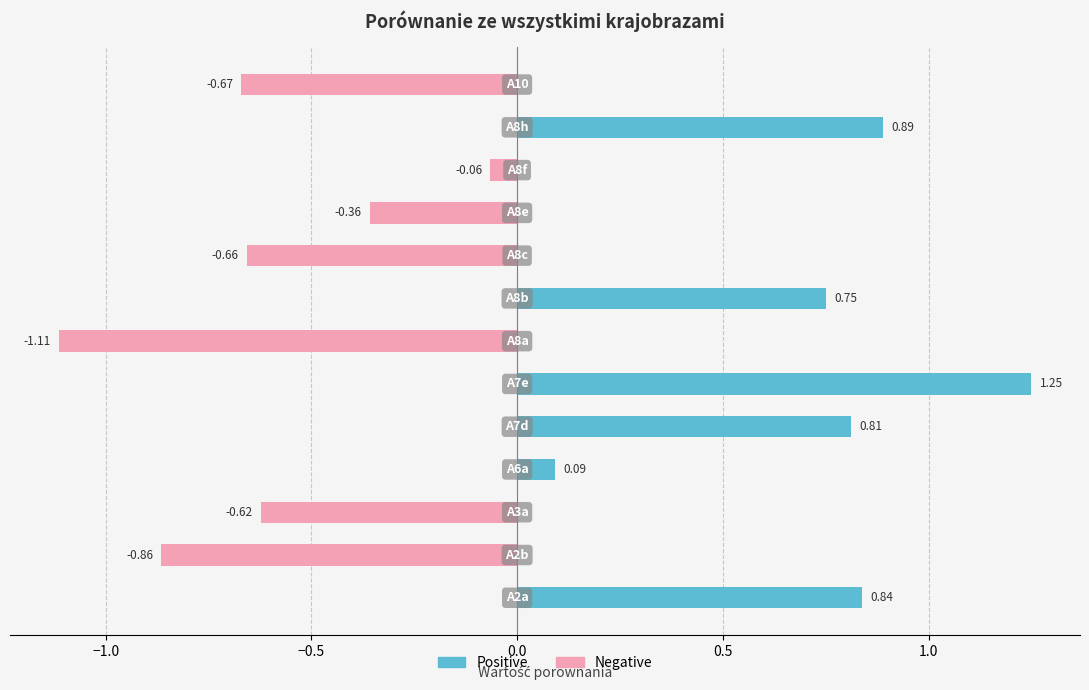

How many values in Positive are above zero?

6